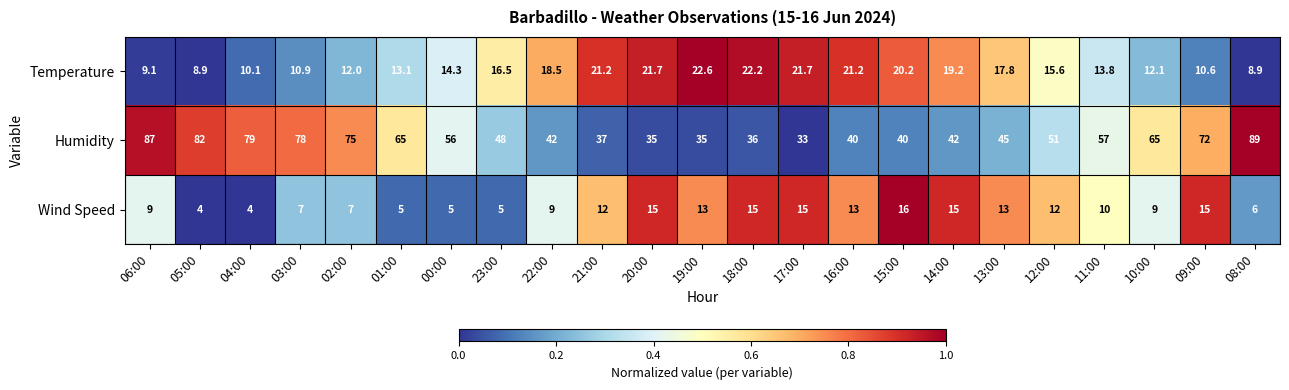

Where does the Humidity series first go above 51?

06:00